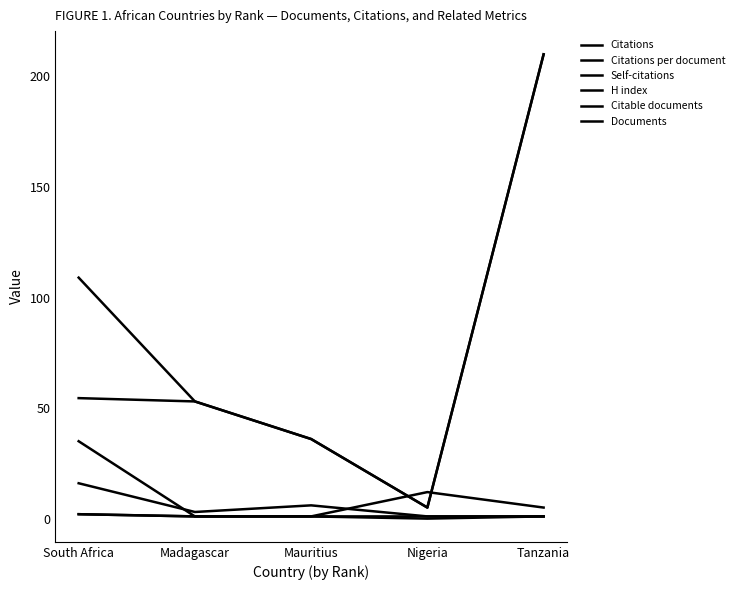

How many lines are shown in the chart?

6